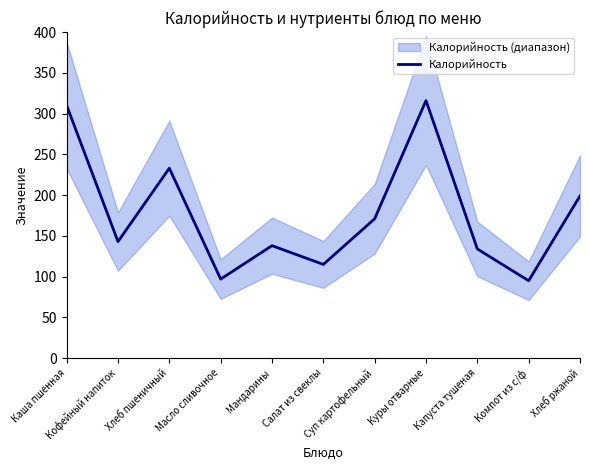

Reading left to right, transcribe all the data shown in this chart.

310	143	233	97	138	115	171	316	134	95	199